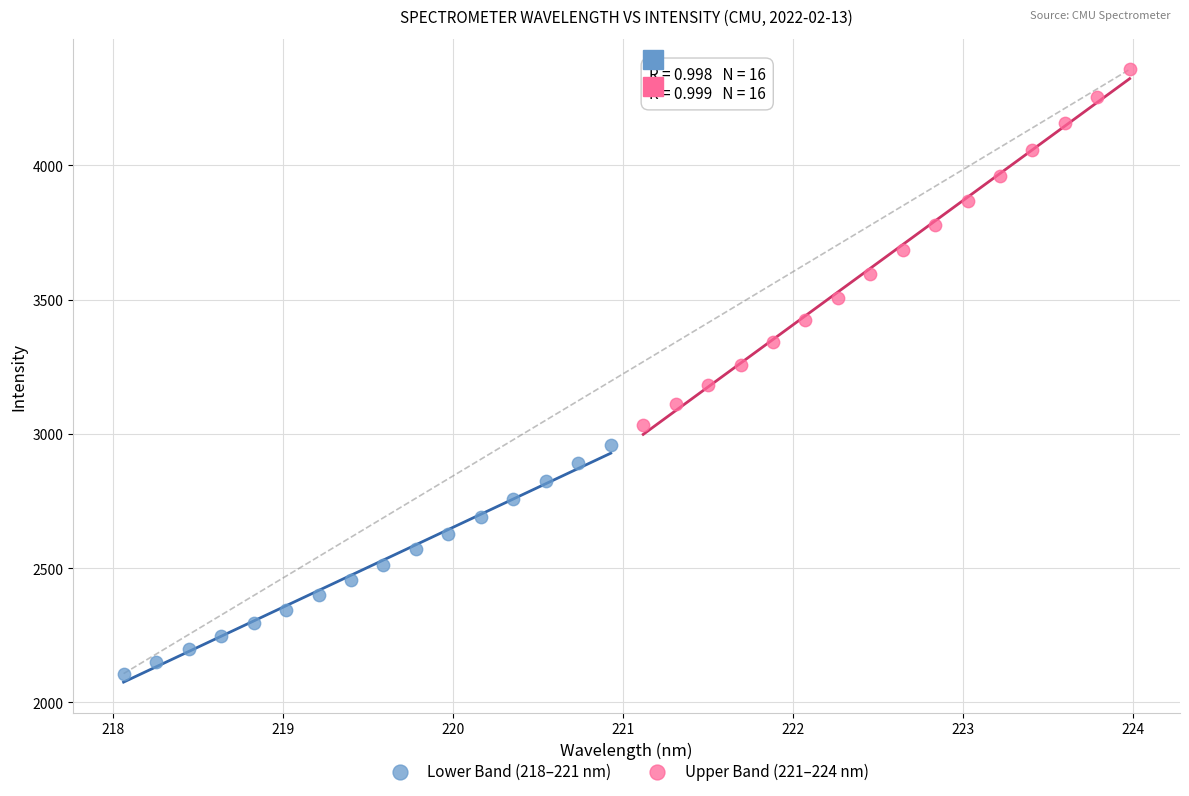

Which series has the largest Y range (max minus min)?

Upper Band (221–224 nm)